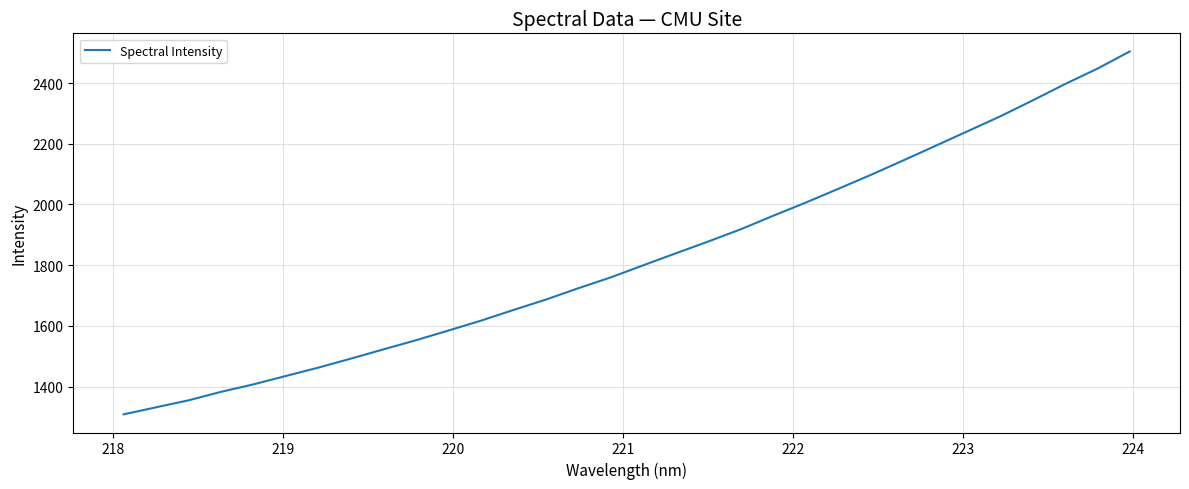

True or false: there are more than 1 points higher than both neighbors.

False